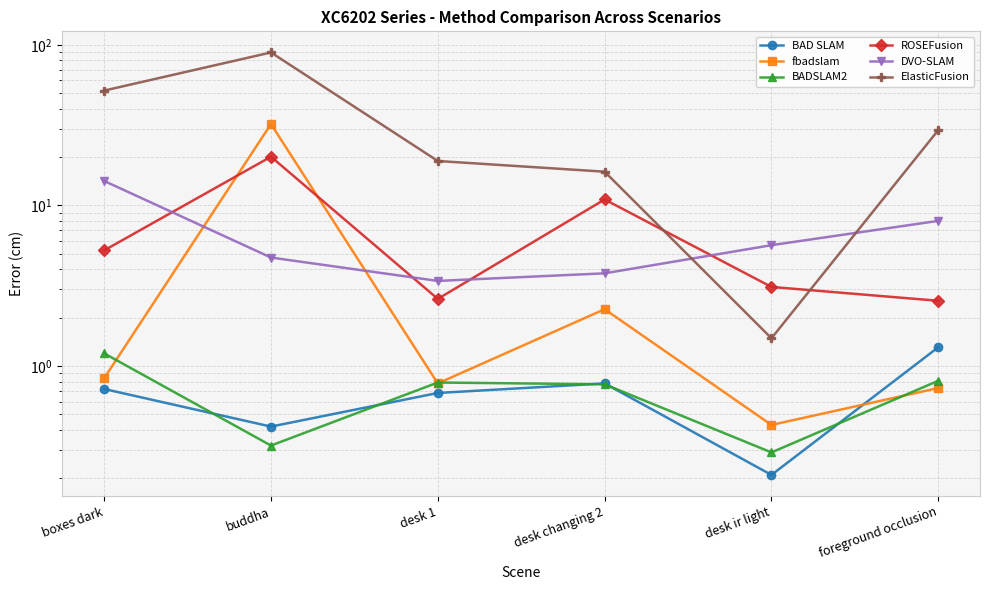

The ROSEFusion series shows 2.5 at foreground occlusion. True or false?

True